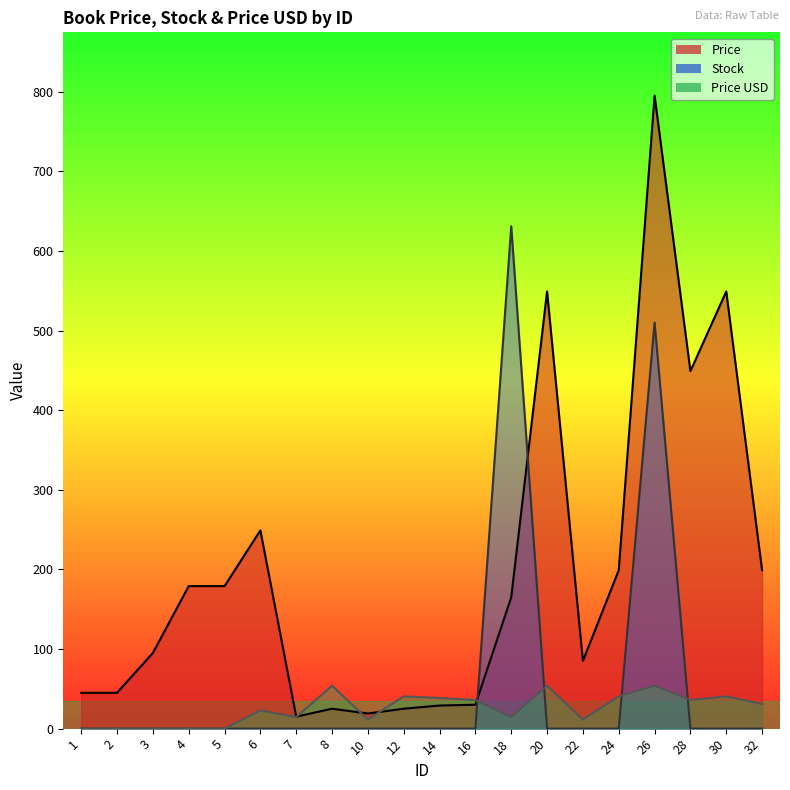

At 28, list the series in order from largest to smallest.

Price, Price USD, Stock